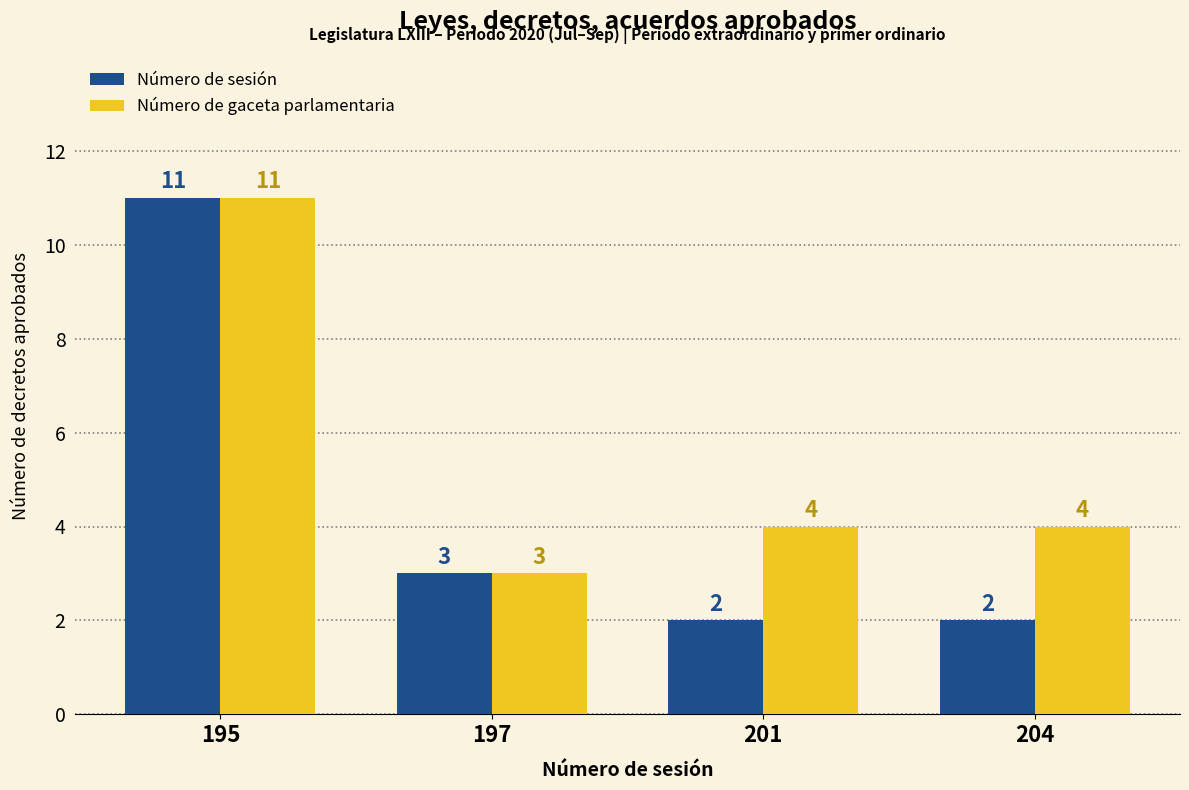

The value of Número de sesión at 201 is 3. True or false?

False